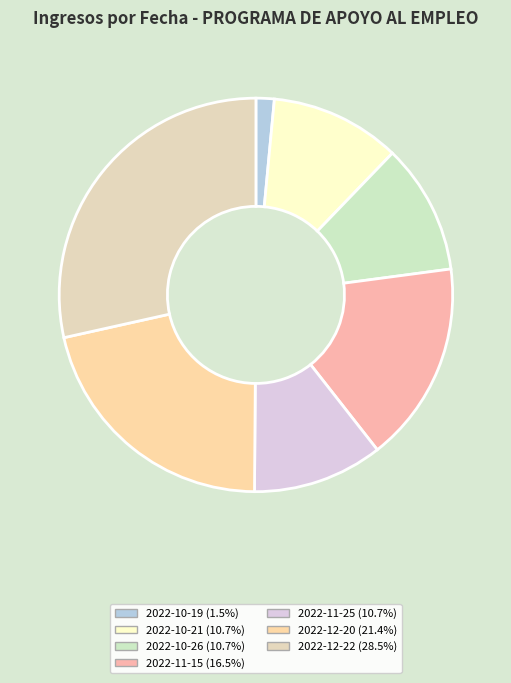

The 2022-10-21 slice represents 11% of the pie. True or false?

True